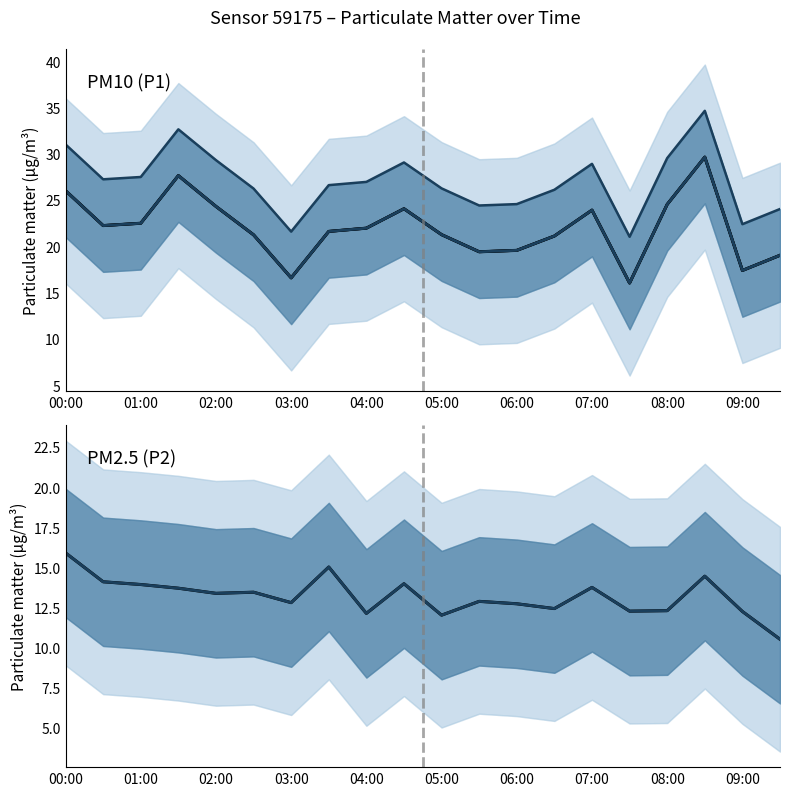

At which category is the sum across all series the highest?

17